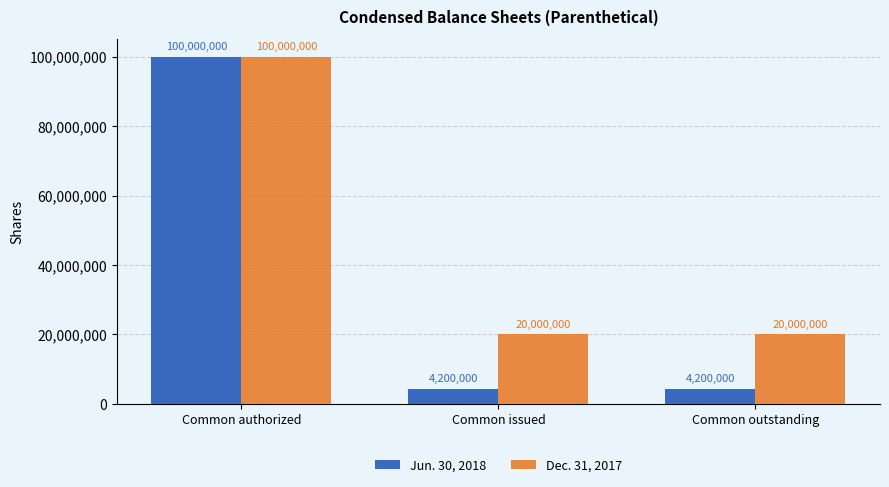

Which series has the largest total across all categories?

Dec. 31, 2017